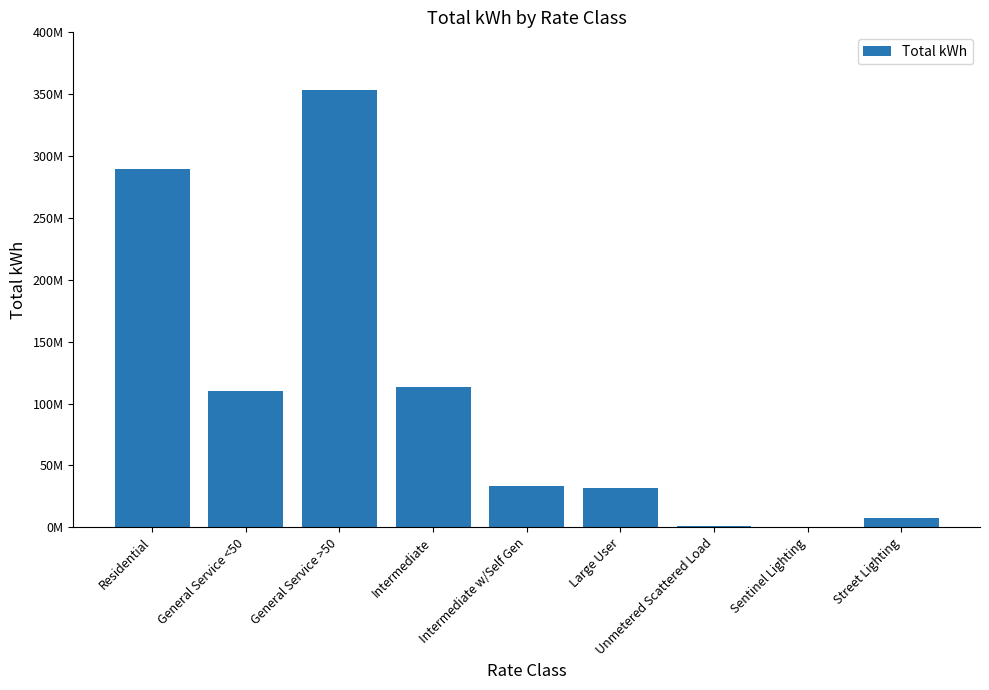

Are the bars horizontal?

No